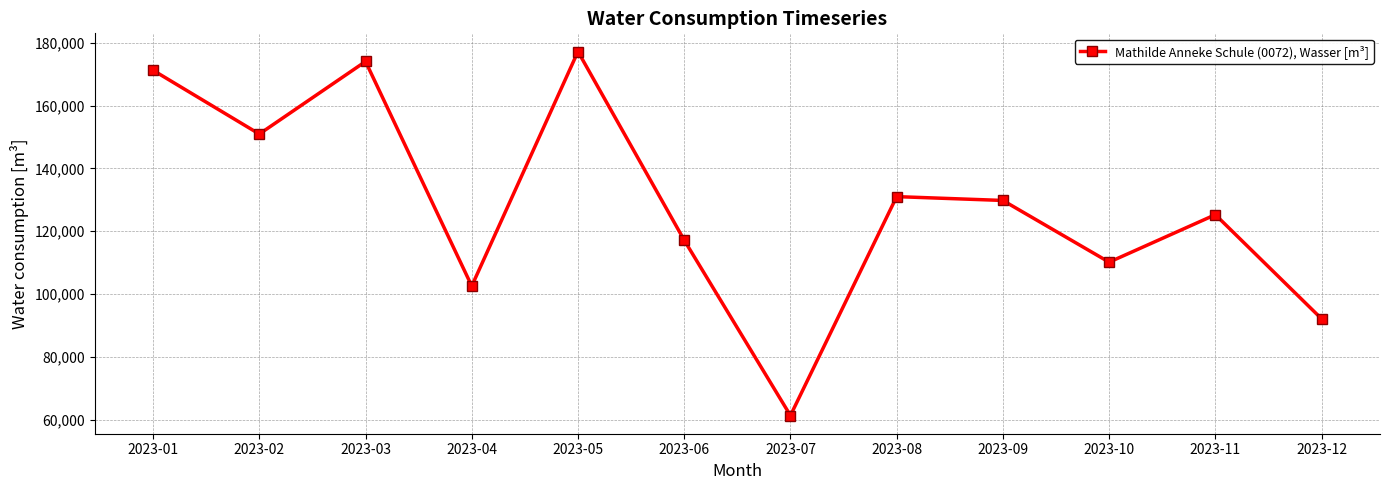

Read the value at 2023-06, to the nearest 100.

117200